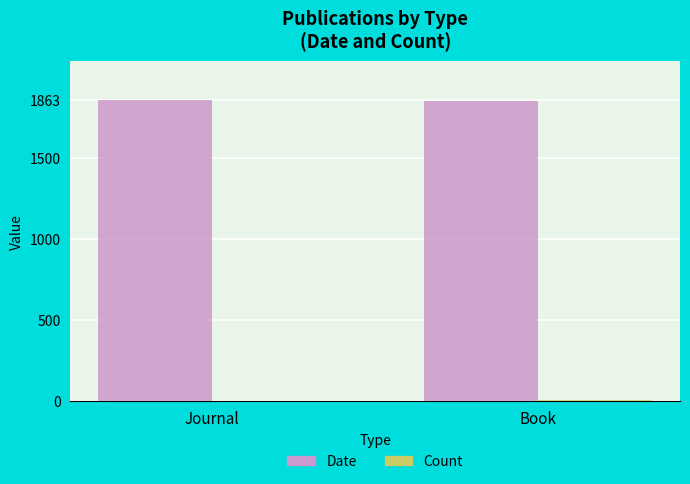

What is the maximum value for Date?

1863